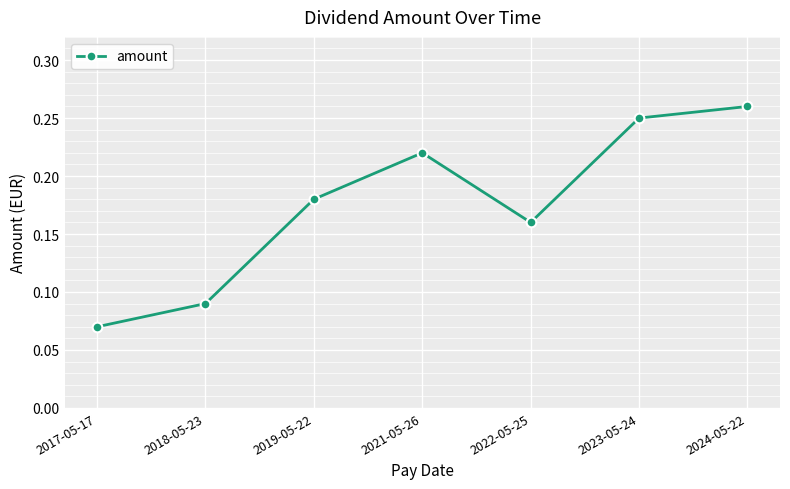

The value at 2021-05-26 is 0.3. True or false?

False